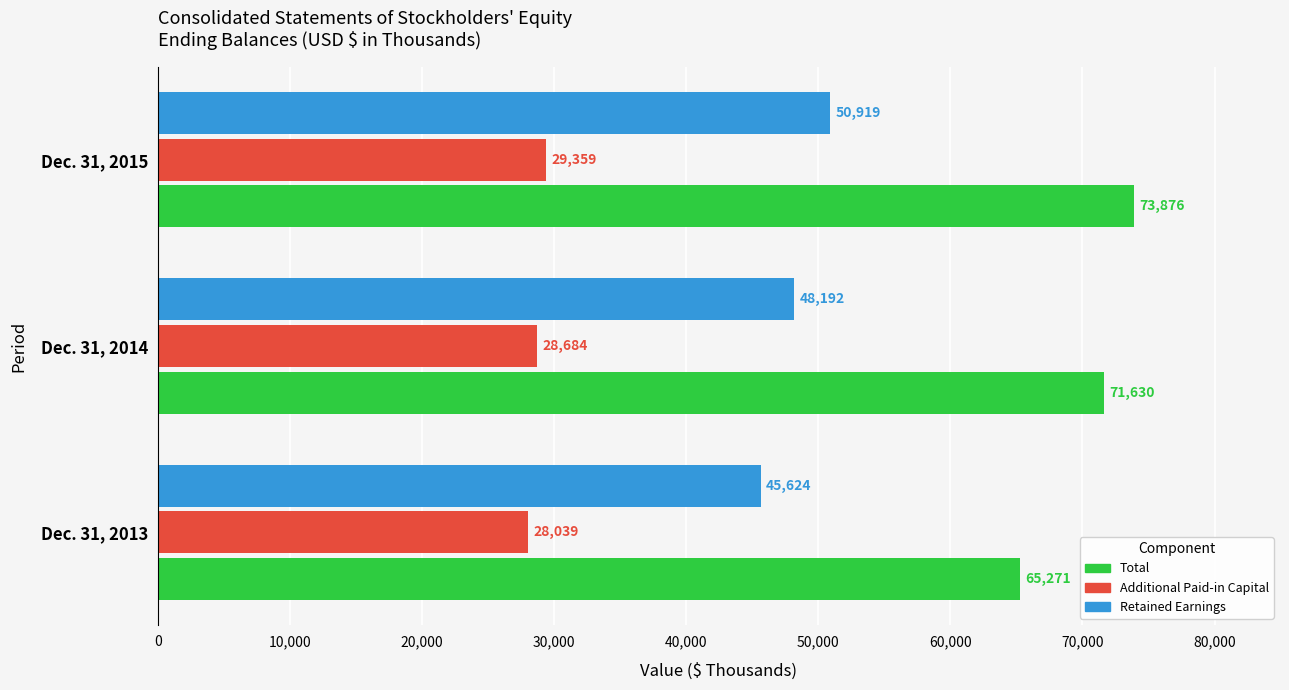

Which series has the largest range (max minus min)?

Total